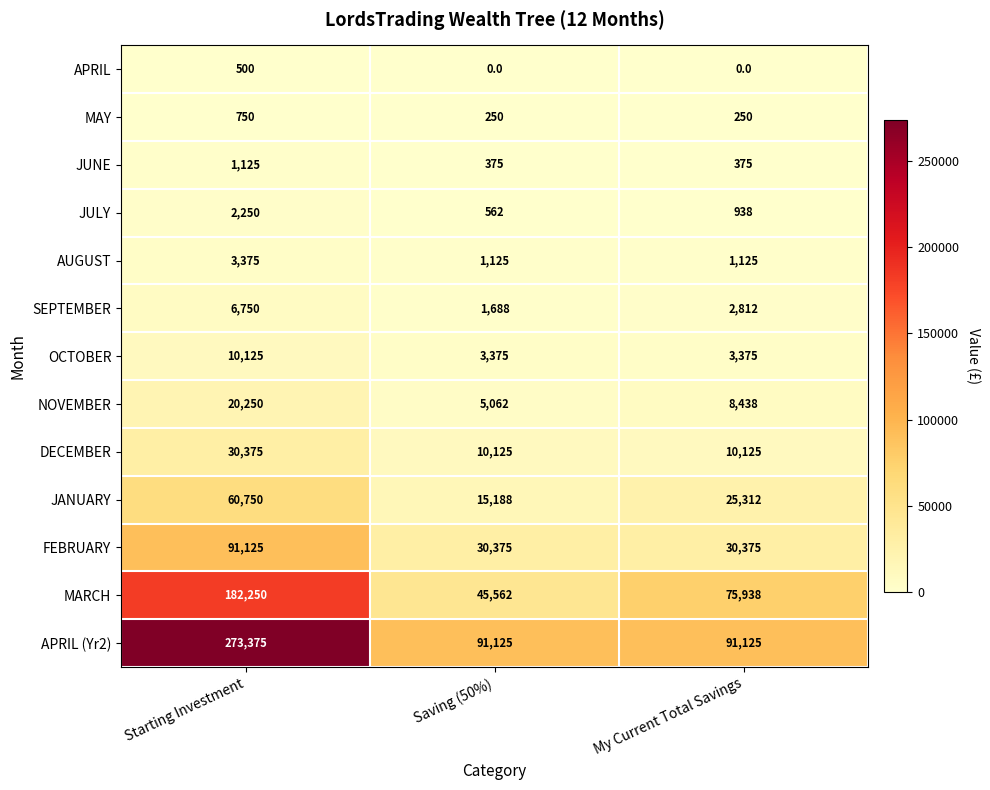

How many data points does each series have?

3